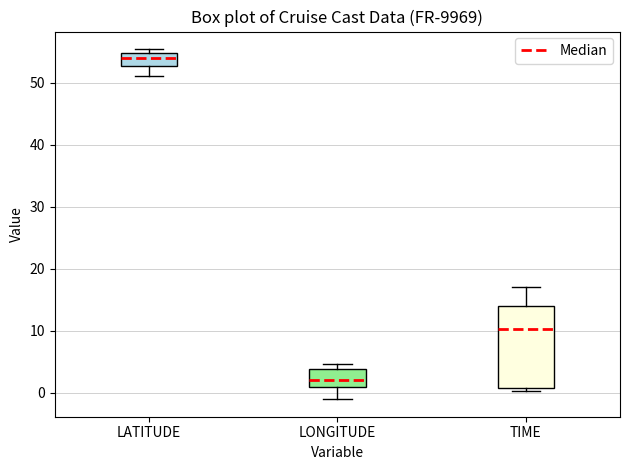

Reading left to right, read every box against the y-axis: the position of its median line, the range the box covers, and the ends of its whiskers. The values are not printed on the chart, so give them approximately, as read against the axis.

LATITUDE: median 54, box 53 to 55, whiskers 51 to 55 (just above the box's upper edge)
LONGITUDE: median 2, box 1 to 4, whiskers -1 to 5
TIME: median 10, box 1 to 14, whiskers 0 to 17